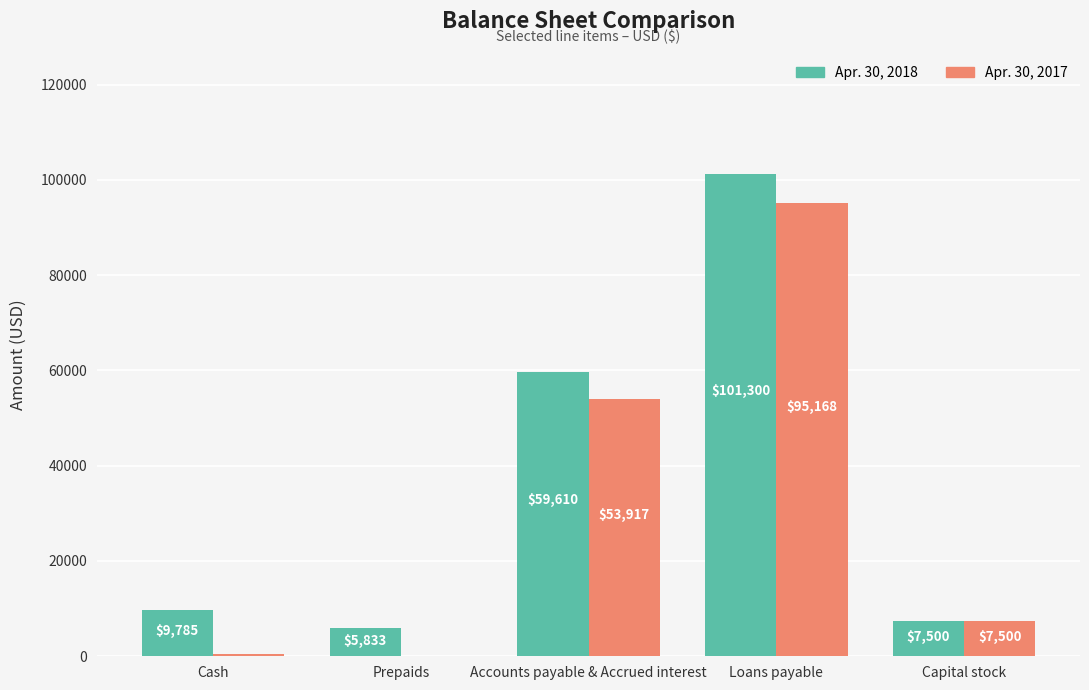

Reading left to right, list all the values displayed in this chart.

Apr. 30, 2018: Cash=9785	Prepaids=5833	Accounts payable & Accrued interest=59610	Loans payable=101300	Capital stock=7500
Apr. 30, 2017: Cash=583	Prepaids=0	Accounts payable & Accrued interest=53917	Loans payable=95168	Capital stock=7500